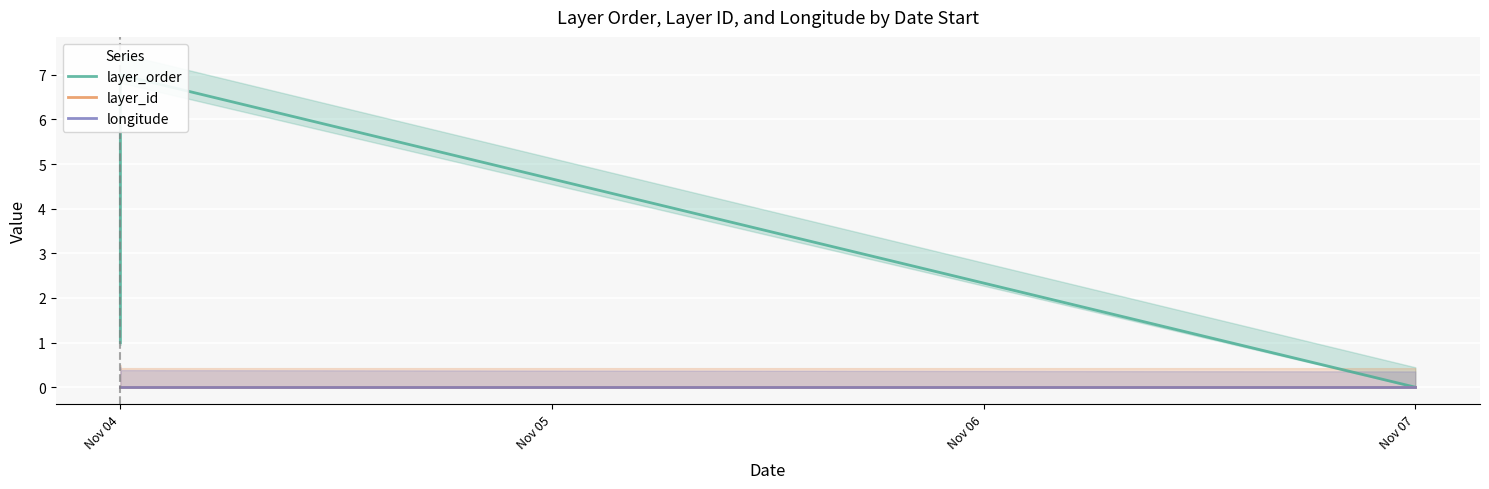

What is the label of the 1st point from the left?

Nov 04